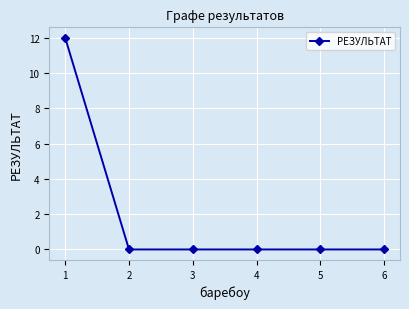

Which label corresponds to the largest value in the chart?

1